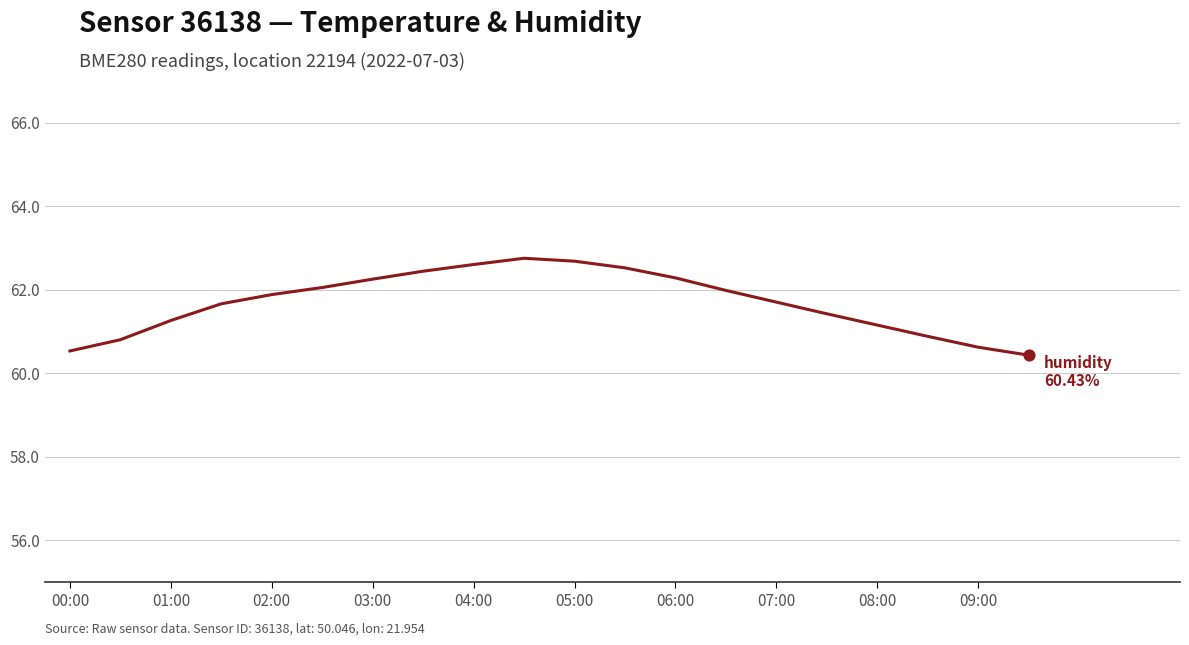

At how many categories does at least one series exceed 20?

20